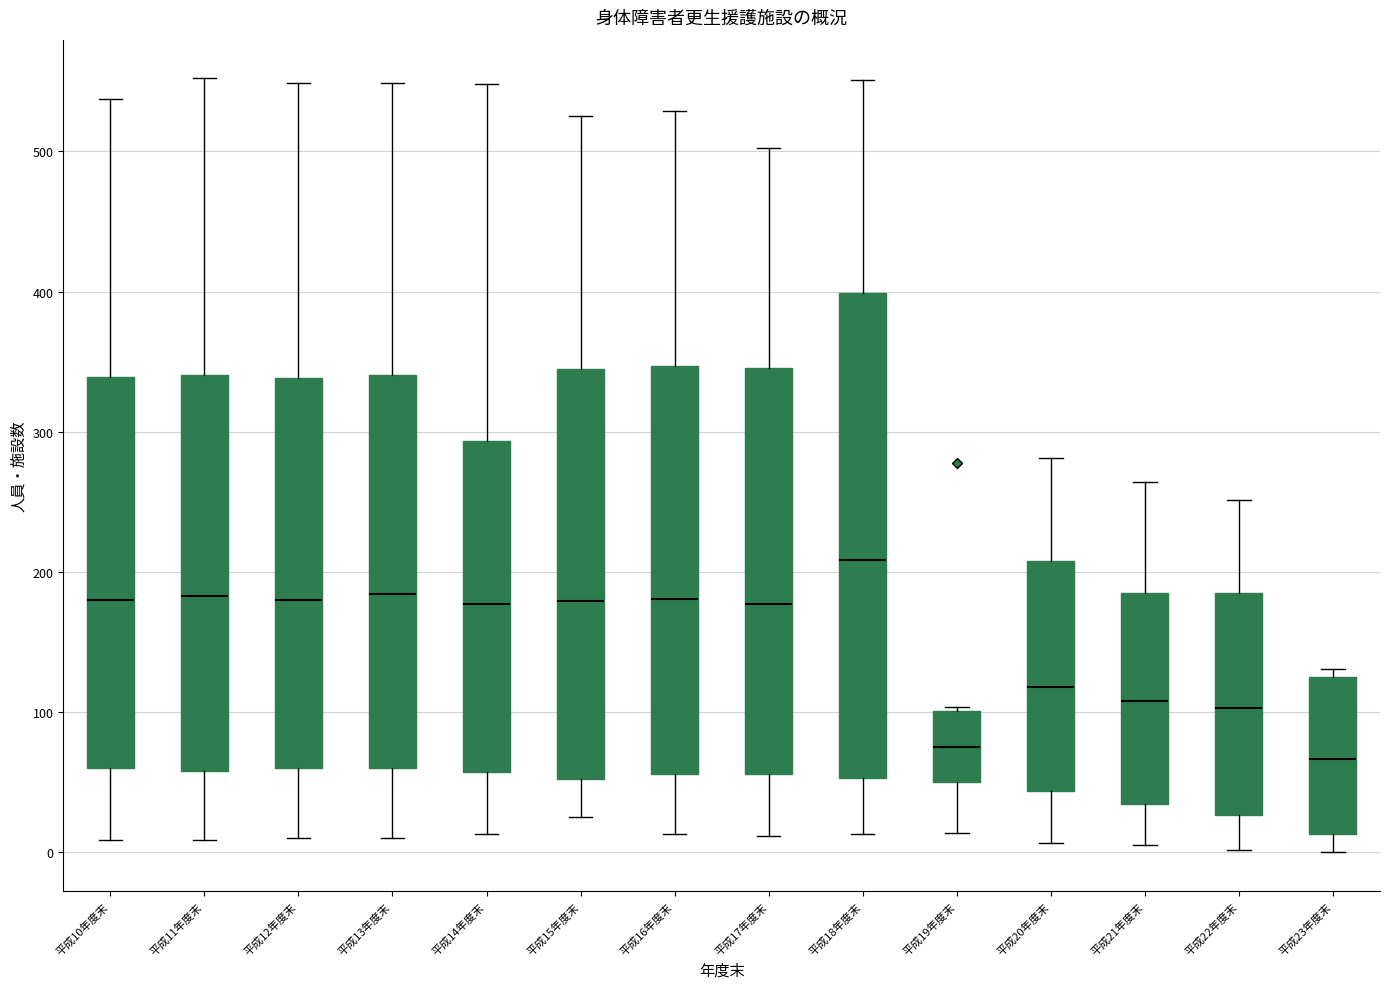

Reading left to right, read every box against the y-axis: the position of its median line, the range the box covers, and the ends of its whiskers. The values are not printed on the chart, so give them approximately, as read against the axis.

平成10年度末: median 180, box 60 to 340, whiskers 10 to 540
平成11年度末: median 180, box 60 to 340, whiskers 10 to 550
平成12年度末: median 180, box 60 to 340, whiskers 10 to 550
平成13年度末: median 180, box 60 to 340, whiskers 10 to 550
平成14年度末: median 180, box 60 to 290, whiskers 10 to 550
平成15年度末: median 180, box 50 to 340, whiskers 30 to 530
平成16年度末: median 180, box 60 to 350, whiskers 10 to 530
平成17年度末: median 180, box 60 to 350, whiskers 10 to 500
平成18年度末: median 210, box 50 to 400, whiskers 10 to 550
平成19年度末: median 80, box 50 to 100, whiskers 10 to 100 (just above the box's upper edge)
平成20年度末: median 120, box 40 to 210, whiskers 10 to 280
平成21年度末: median 110, box 30 to 180, whiskers 10 to 260
平成22年度末: median 100, box 30 to 180, whiskers 0 to 250
平成23年度末: median 70, box 10 to 130, whiskers 0 to 130 (just above the box's upper edge)